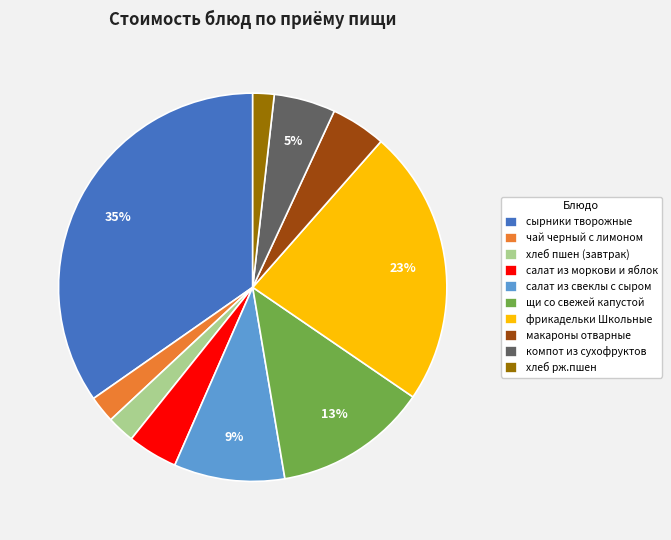

Is the sum of хлеб рж.пшен and фрикадельки Школьные greater than half?

No